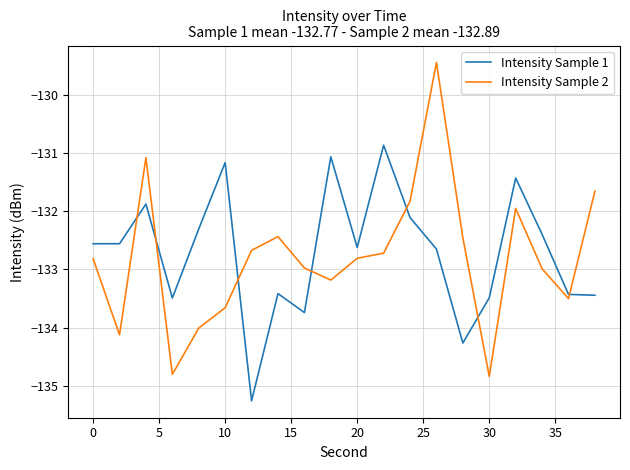

What is the minimum value shown in the chart?

-135.3